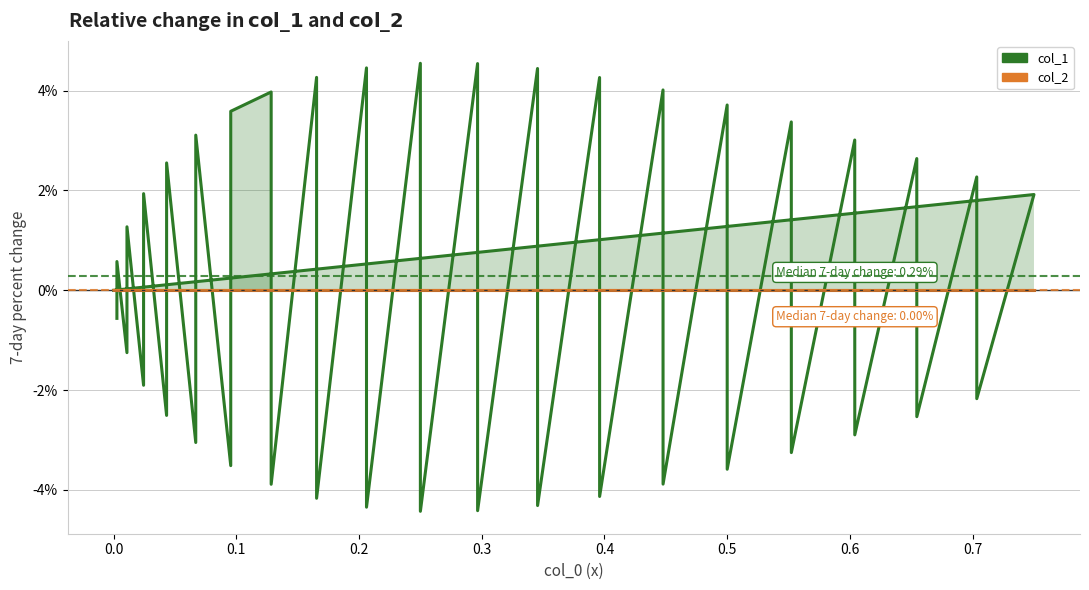

List the series in order of their overall mean, lowest first.

col_2, col_1